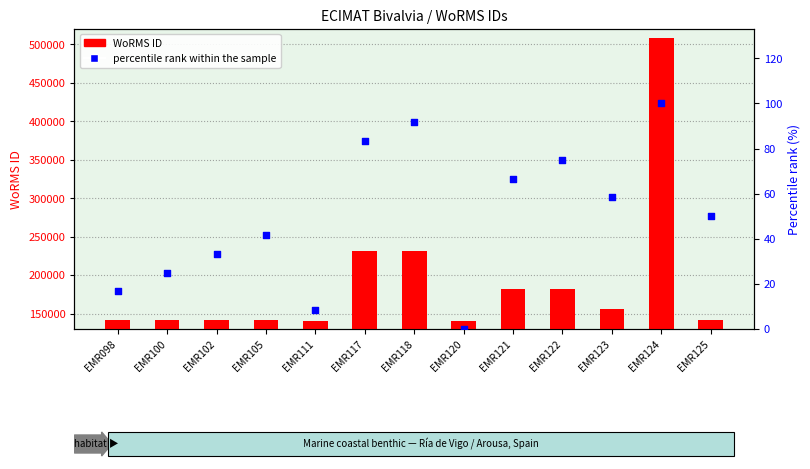

What is the total value across all series at EMR122?

181439.0